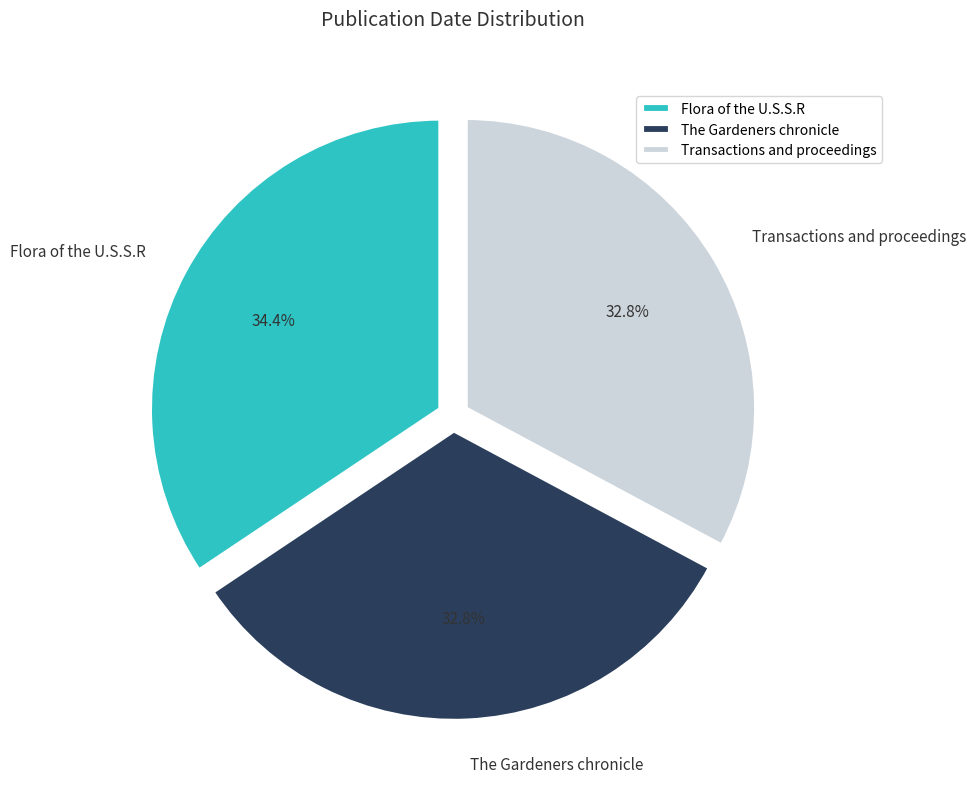

What percentage is the The Gardeners chronicle slice, to the nearest percent?

33%